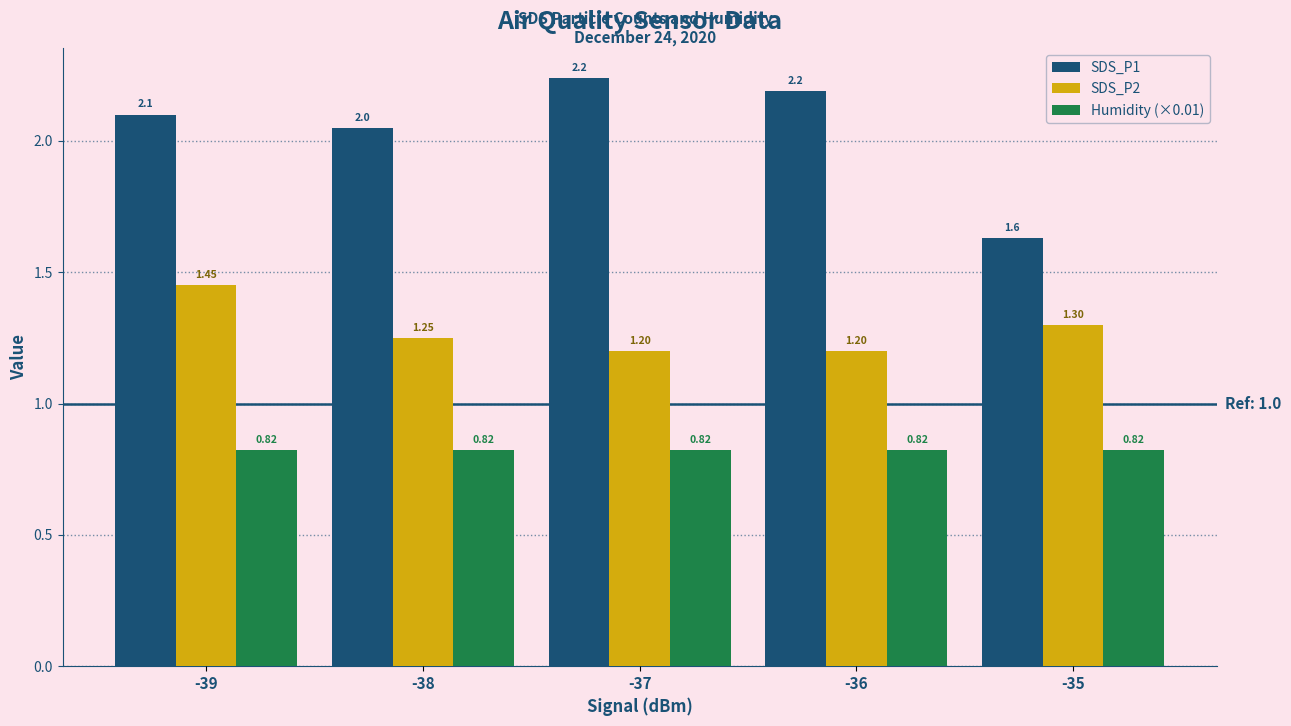

What is the average value of the SDS_P1 series?

2.0